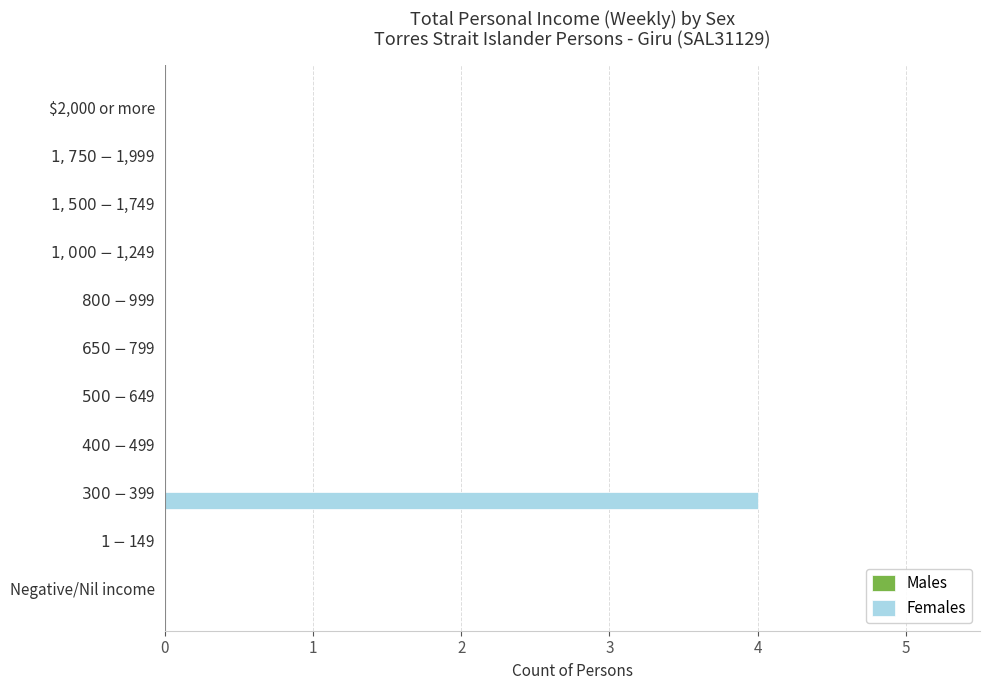

What is the maximum value shown in the chart?

4